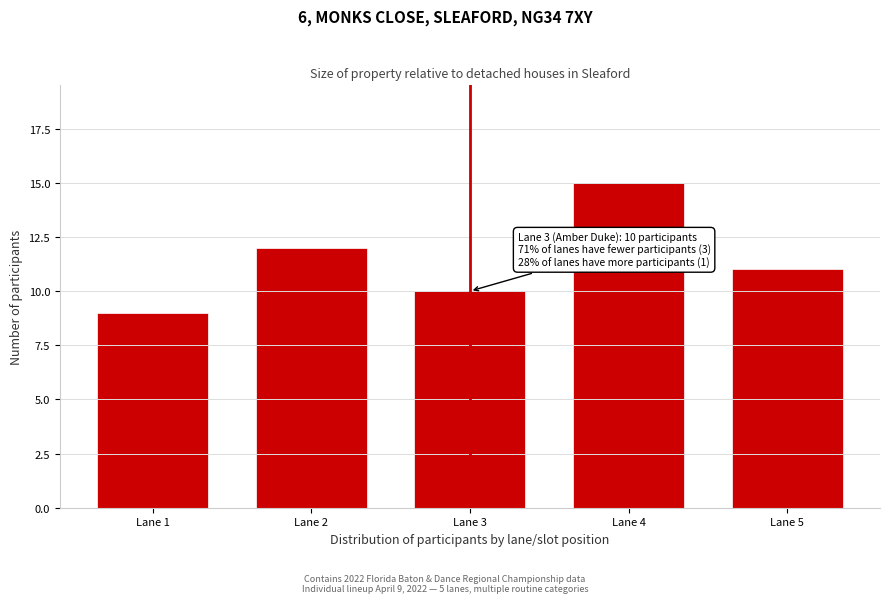

Reading right to left, list all the values displayed in this chart.

Lane 5=11	Lane 4=15	Lane 3=10	Lane 2=12	Lane 1=9